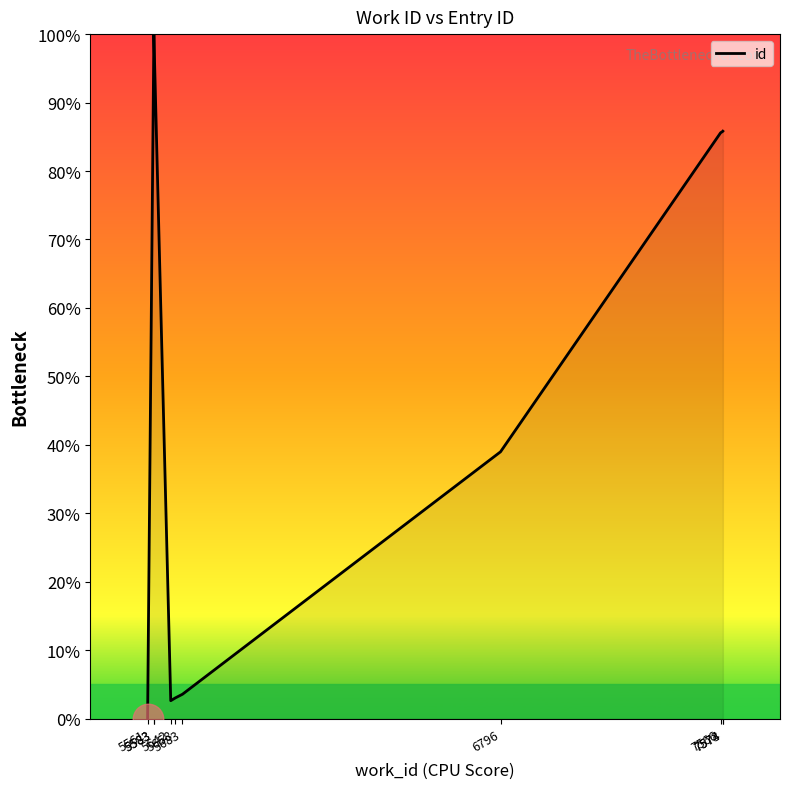

At which category does the data reach its first local valley?

5642